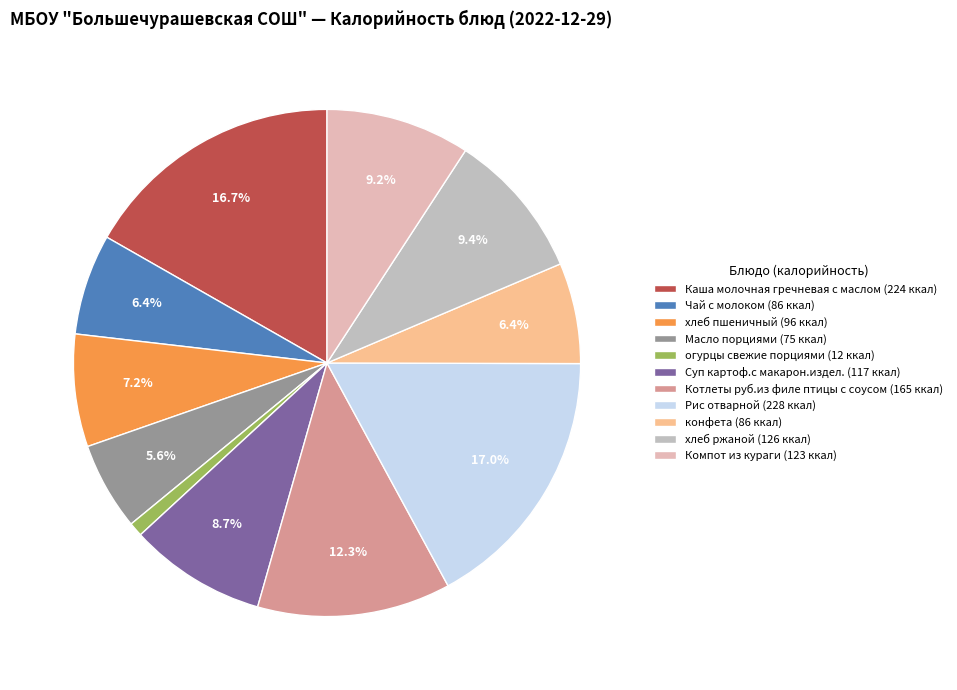

To the nearest percent, what portion does Компот из кураги represent?

9%